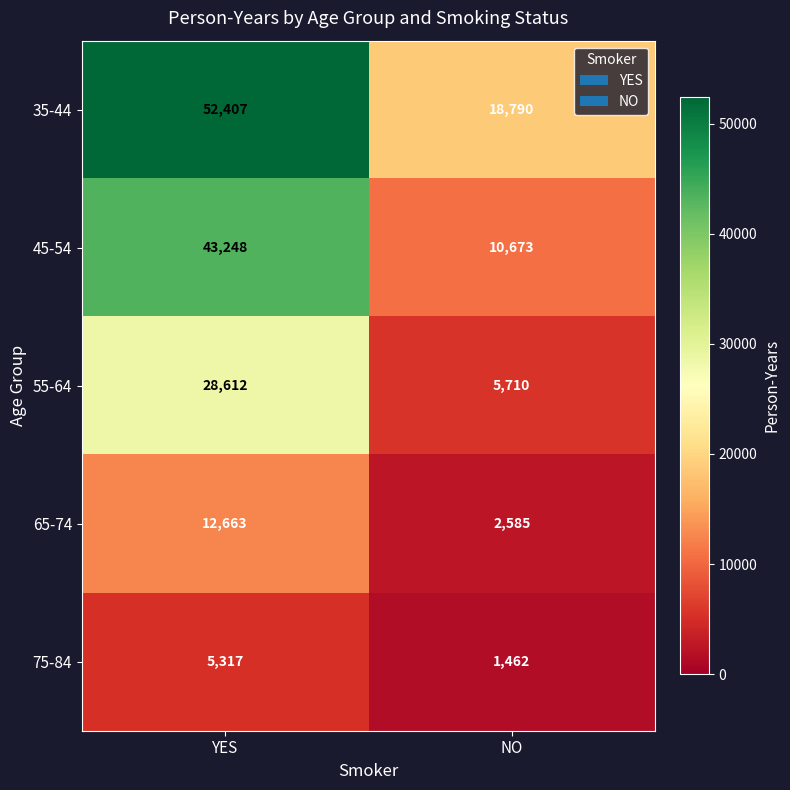

Rank the series by their maximum value, from lowest to highest.

75-84, 65-74, 55-64, 45-54, 35-44